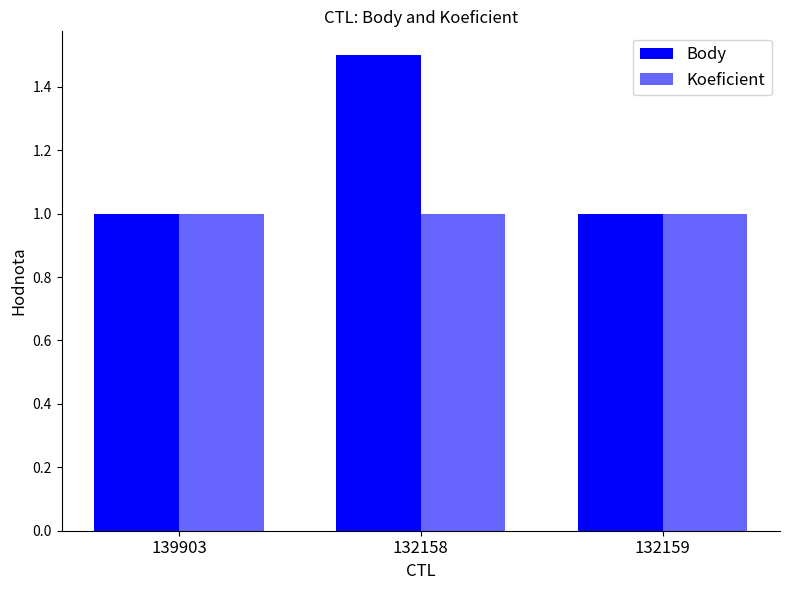

The Koeficient series shows 0.2 at 132158. True or false?

False